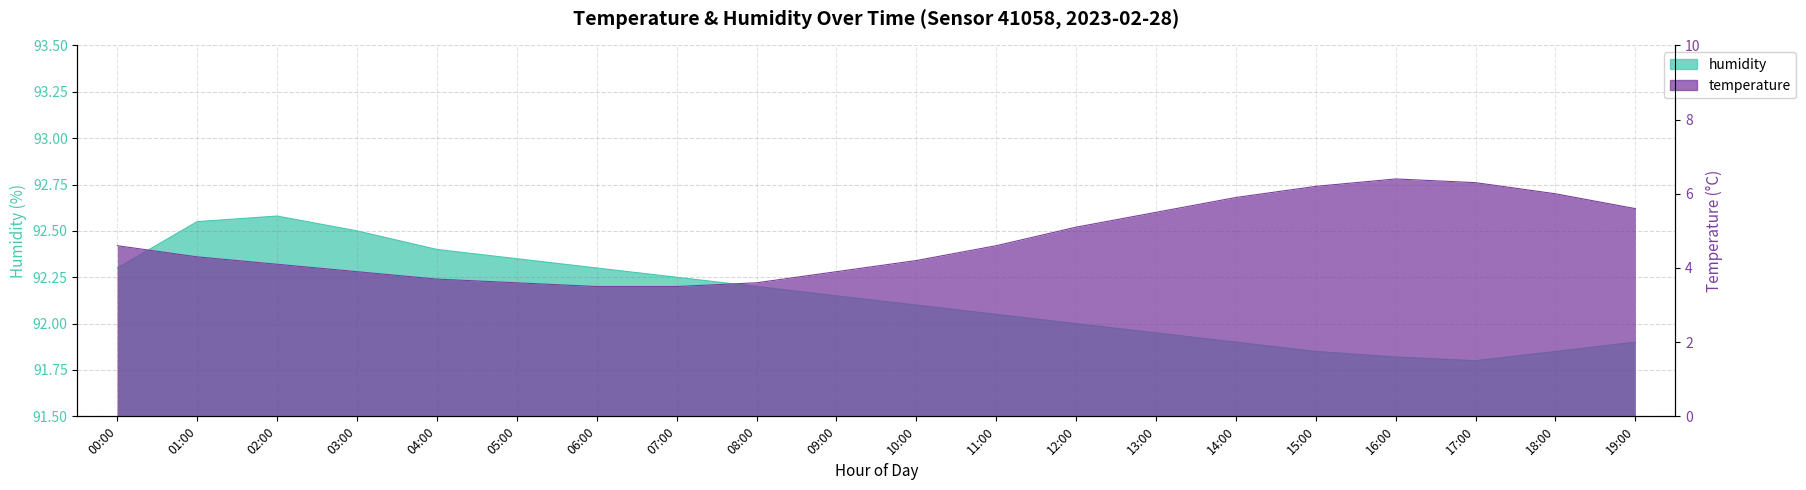

True or false: temperature has a value of 7.5 at 00:00.

False